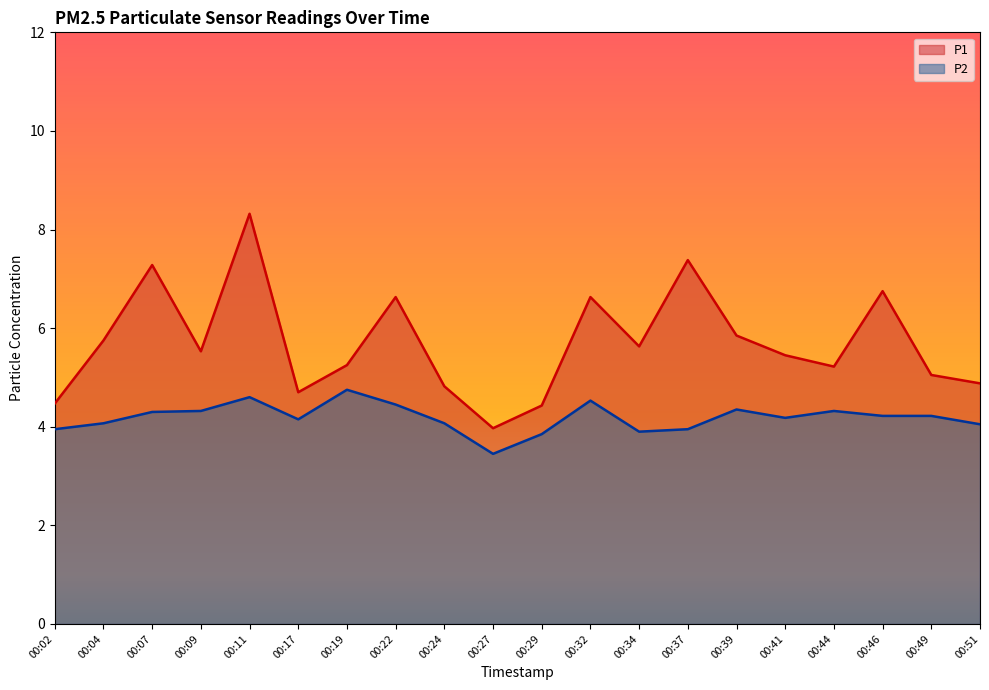

What is the difference between the P1 values at 00:51 and 00:39?

1.0